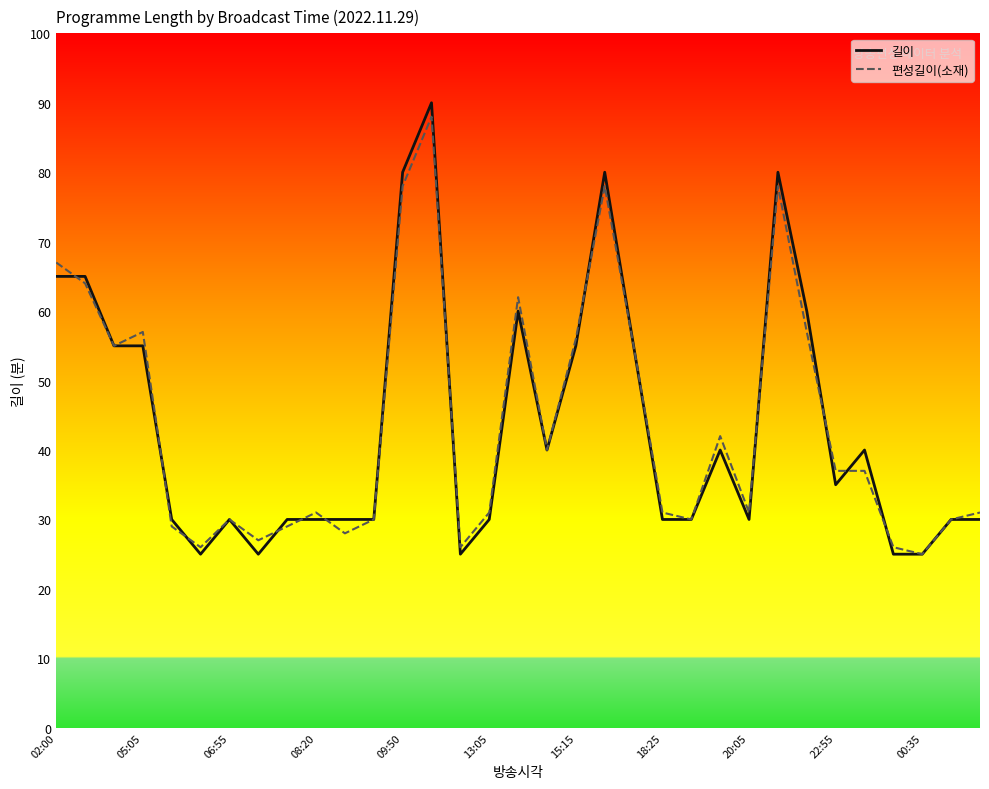

After their last crossing, which series has the higher values: 편성길이(소재) or 길이?

편성길이(소재)